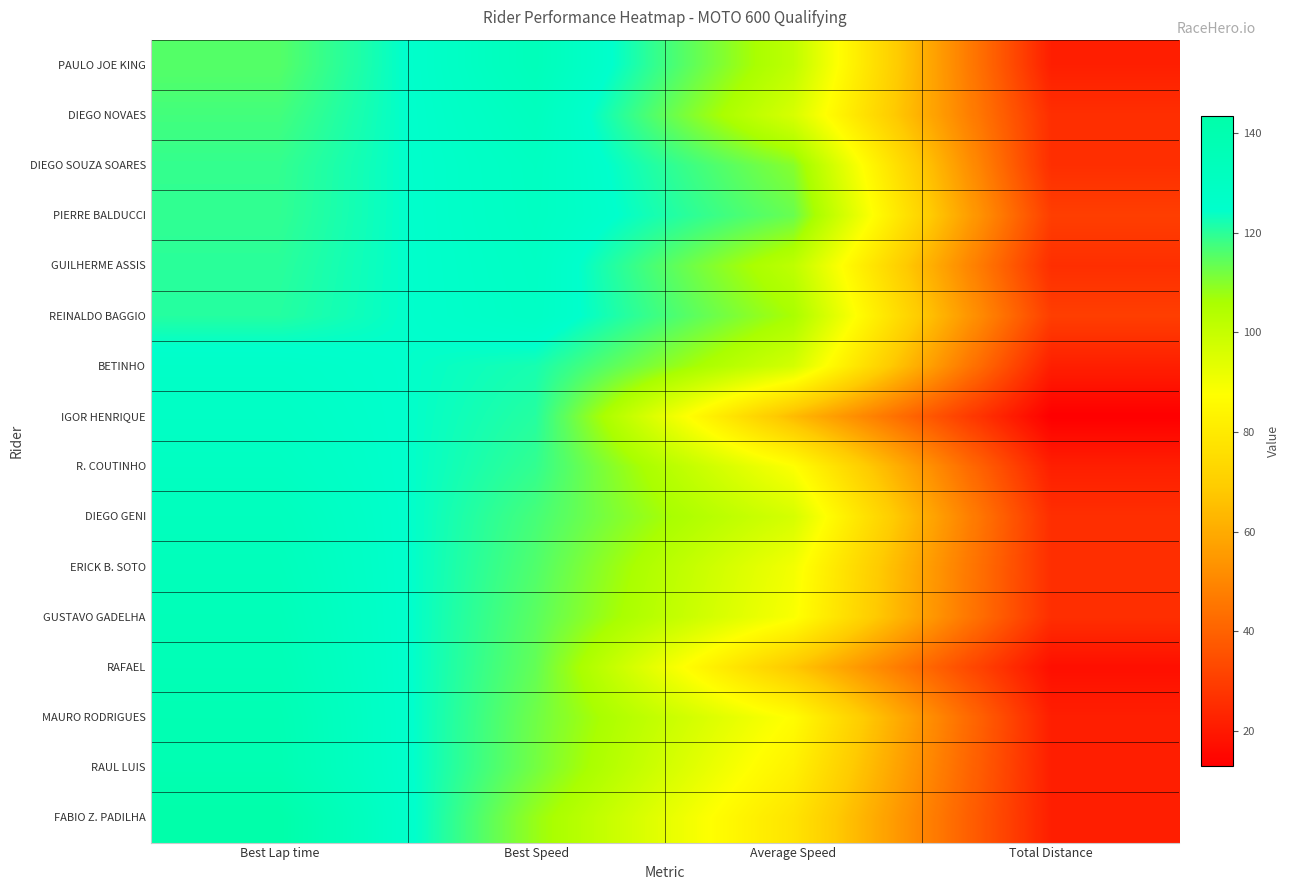

Between Best Speed and Best Lap time, which is larger?

Best Speed